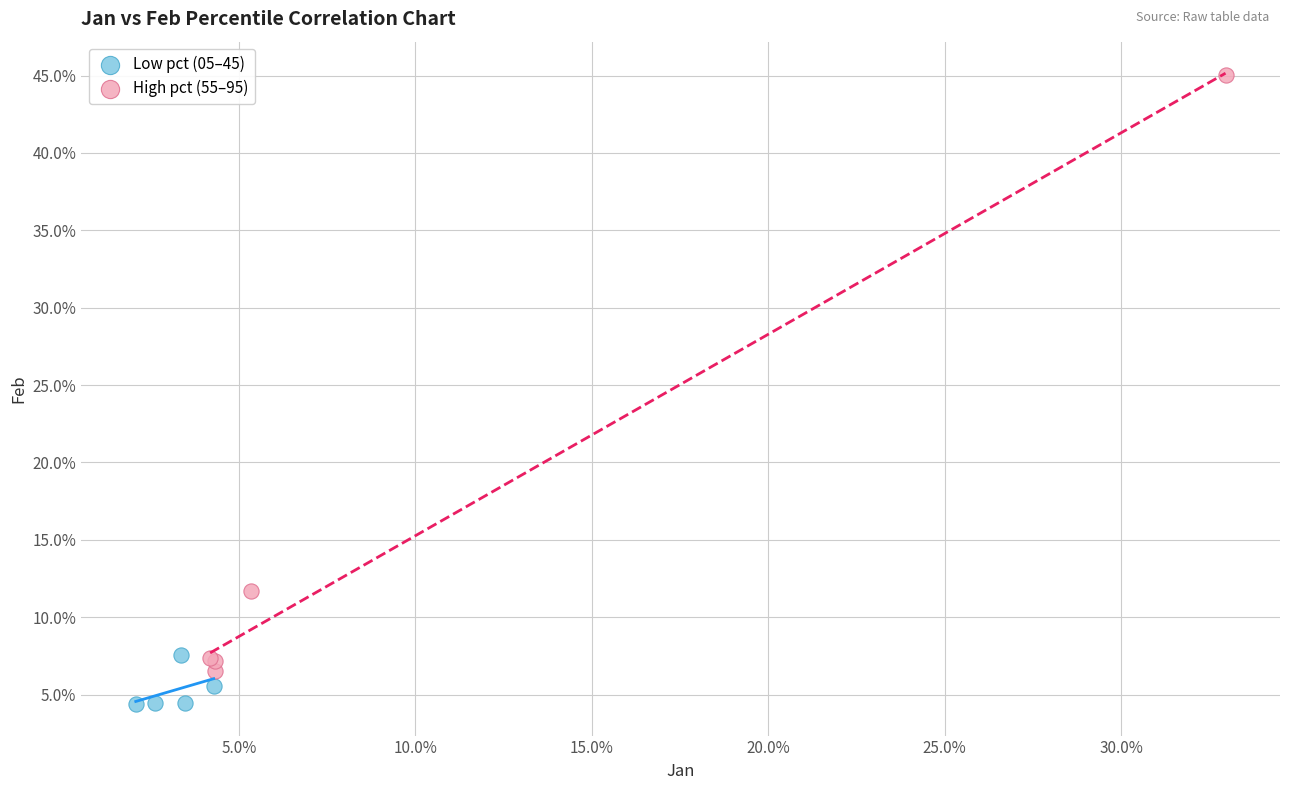

What are all the series names shown in the legend?

Low pct (05–45), High pct (55–95)